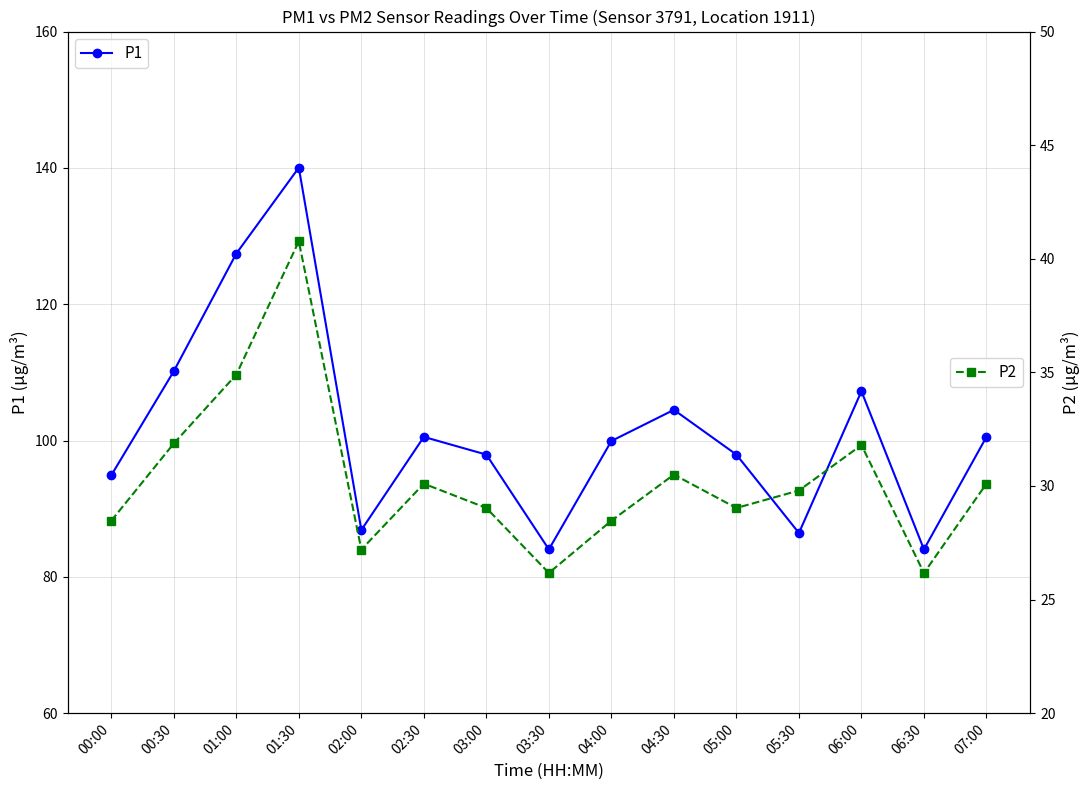

Which series has the widest spread of values?

P1